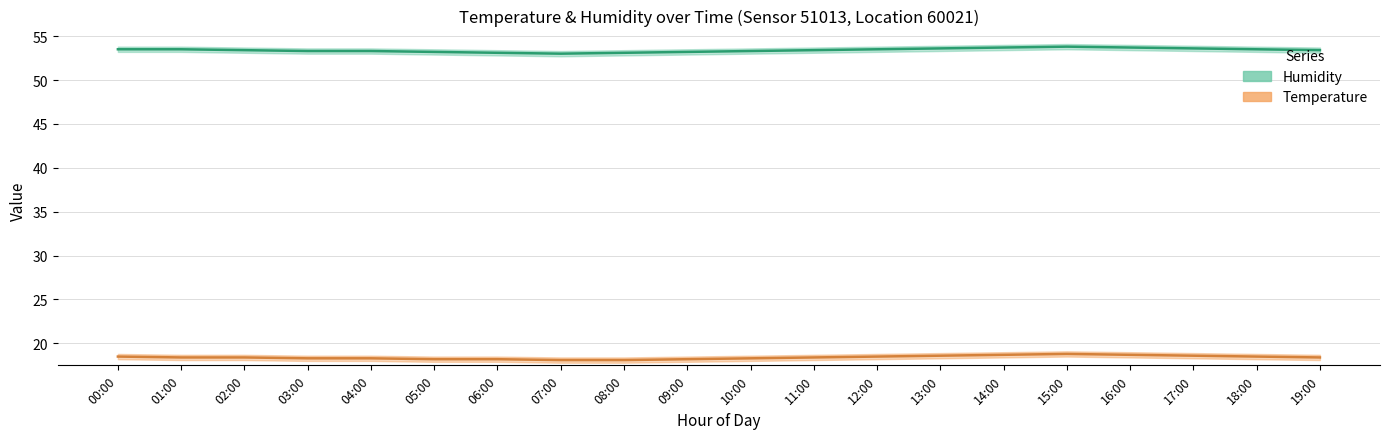

Which label corresponds to the smallest value in the chart?

07:00